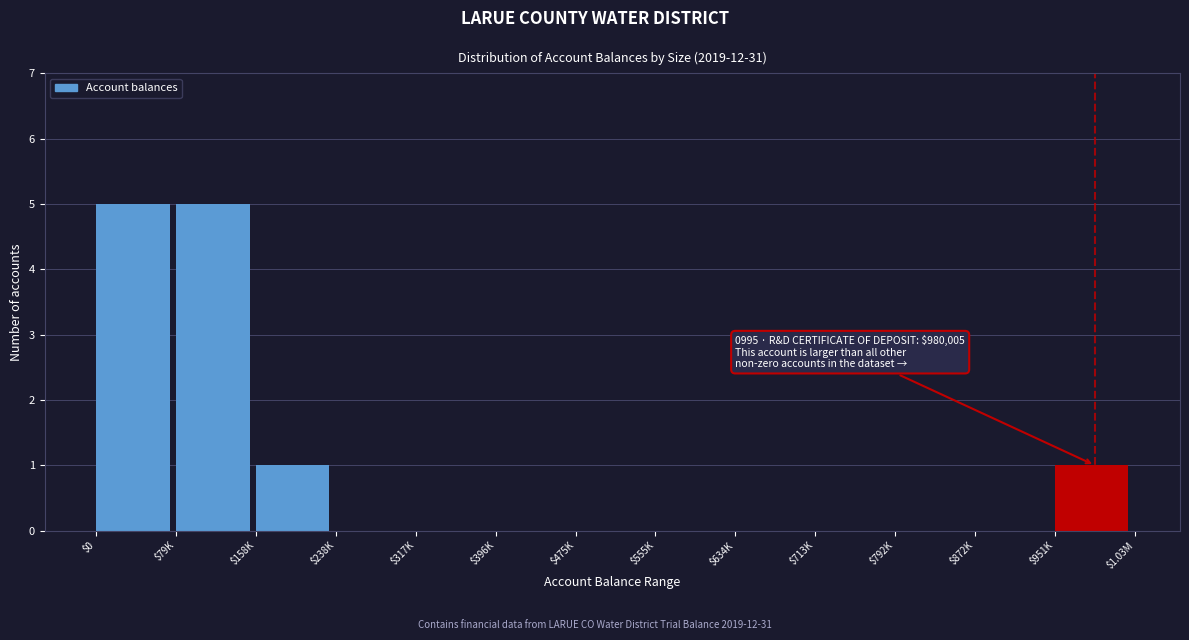

What is the sum of all values?

12